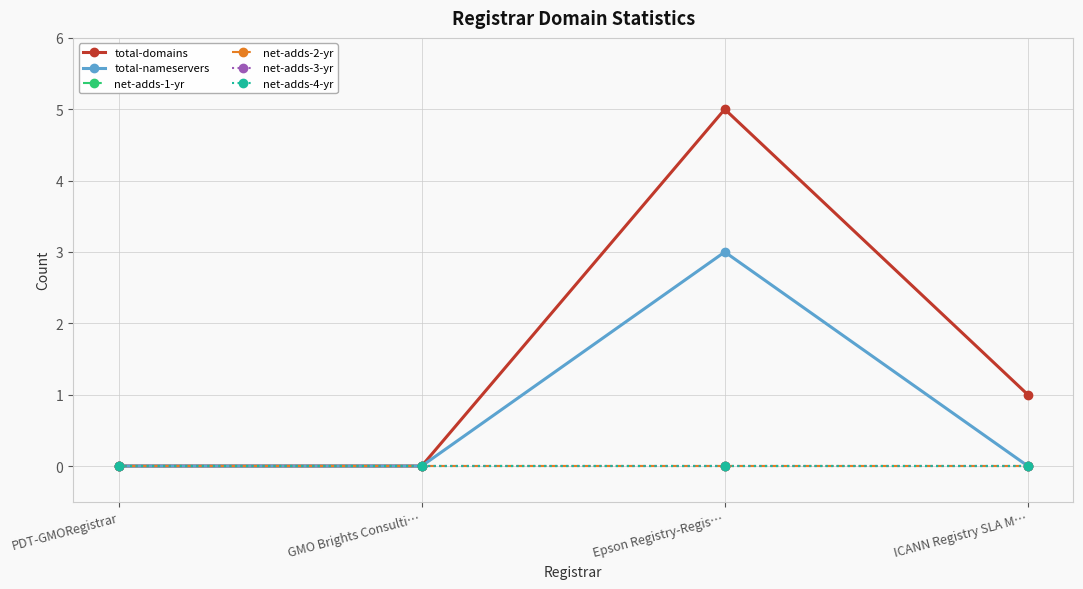

Which series has the widest spread of values?

total-domains